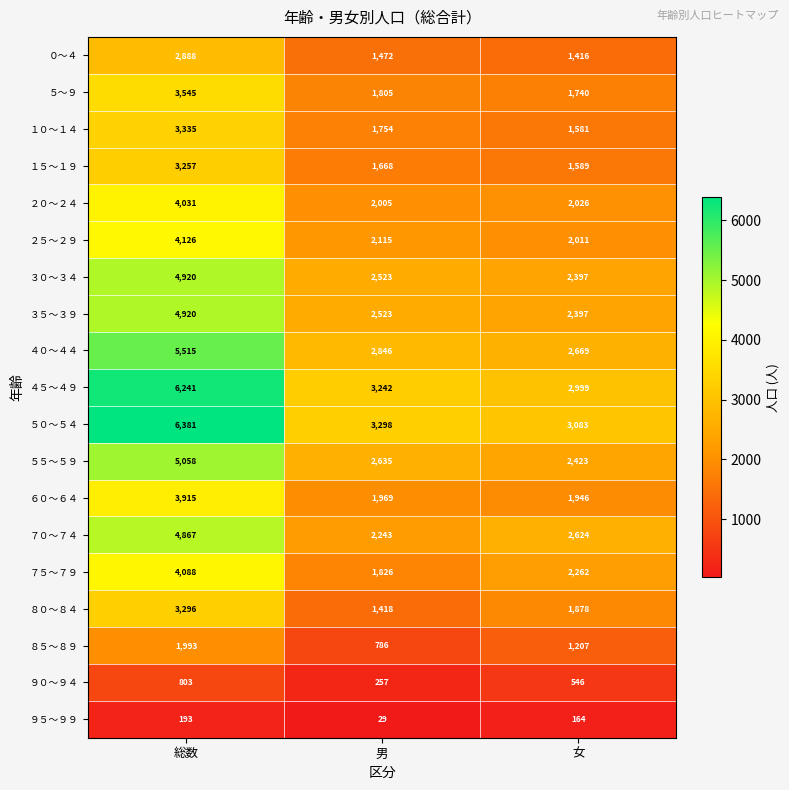

What is the highest value of the ５～９ series?

3545